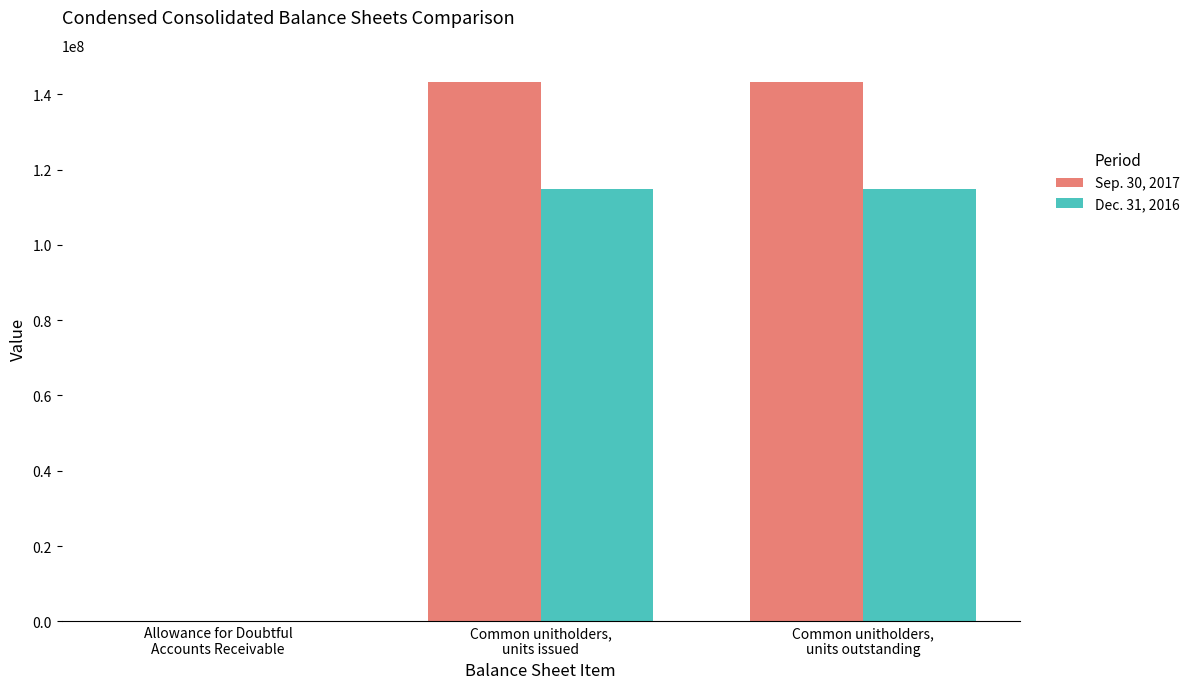

Reading left to right, extract all data points from this chart.

Sep. 30, 2017: 4	143309828	143309828
Dec. 31, 2016: 4	114749848	114749848